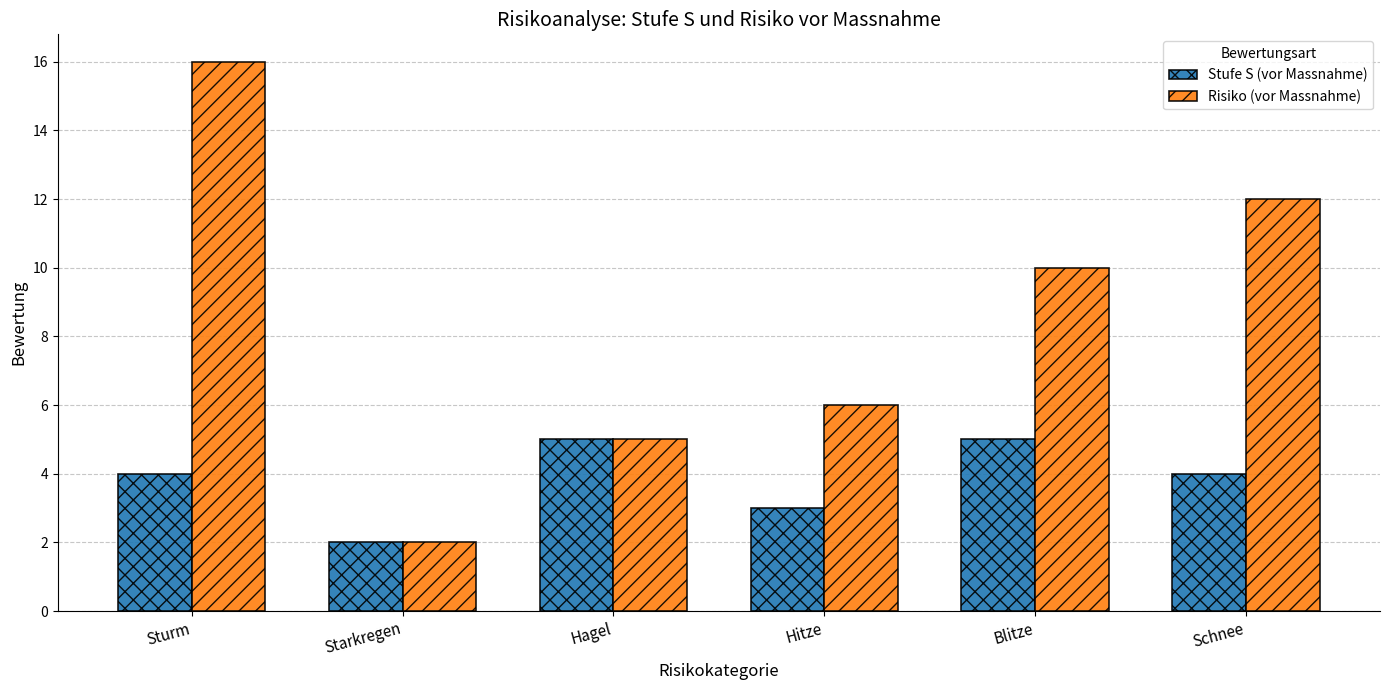

What are all the series names shown in the legend?

Stufe S (vor Massnahme), Risiko (vor Massnahme)